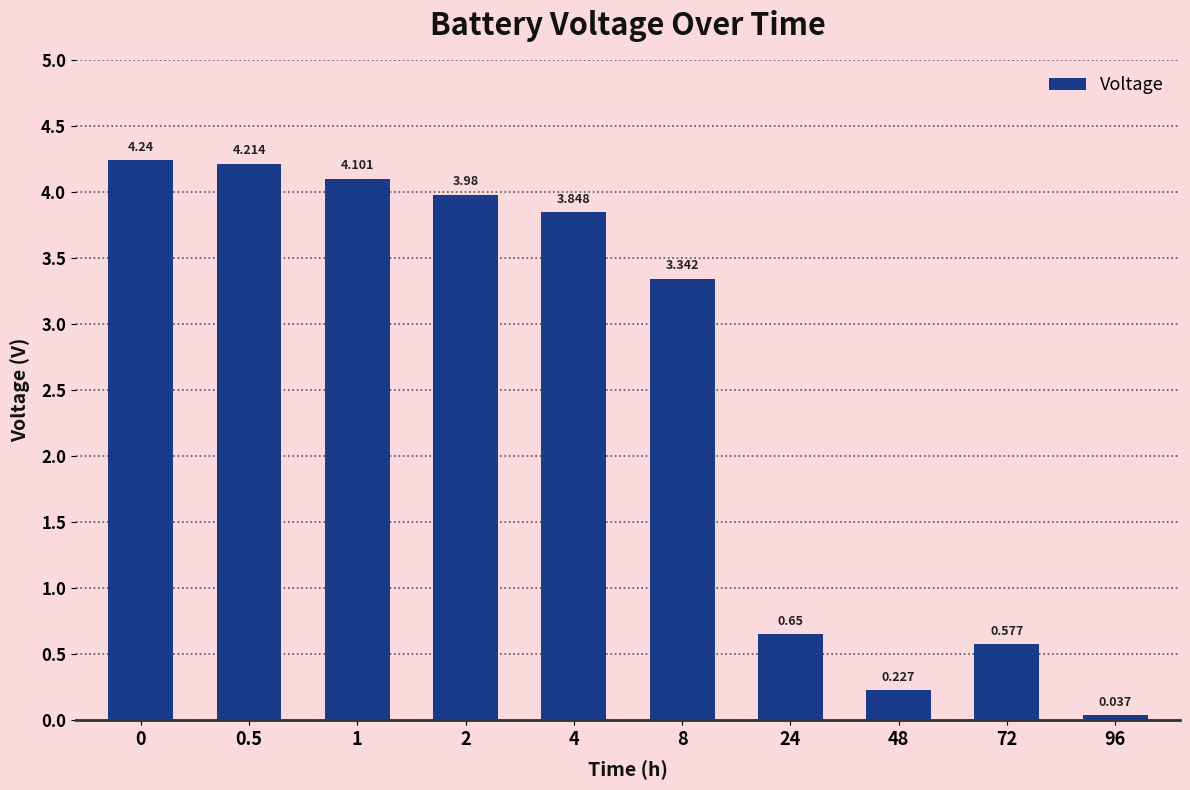

At which label is the value closest to 2?

8